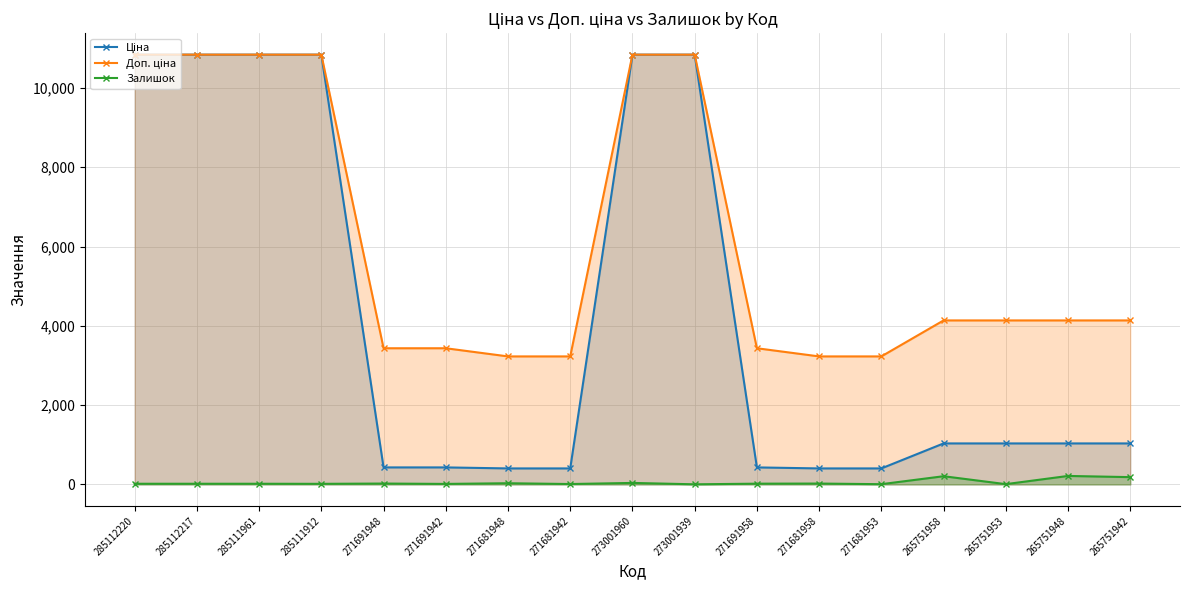

True or false: Залишок has more than 0 interior local peaks.

True